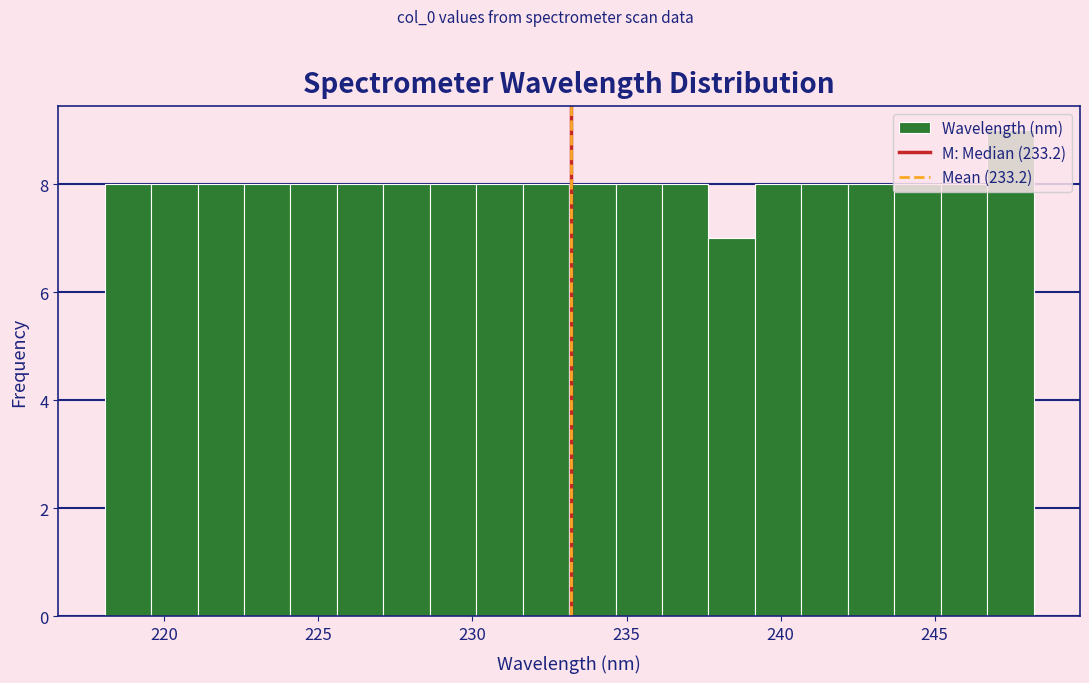

Read against the x-axis, roughly where is the centre of the tallest bar?

247.5